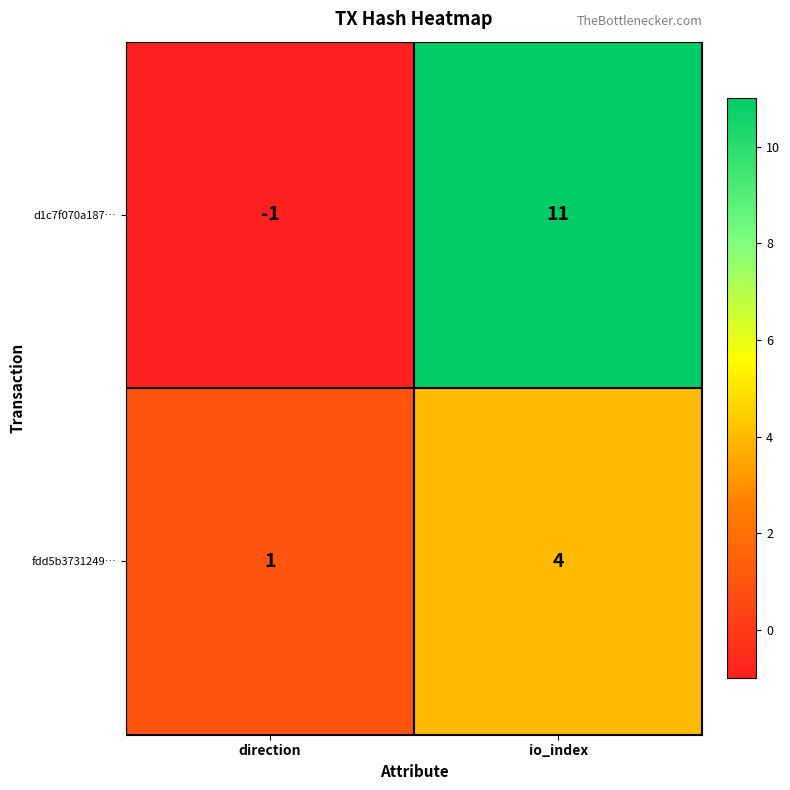

Where is d1c7f070a187… nearest to the value 5?

direction